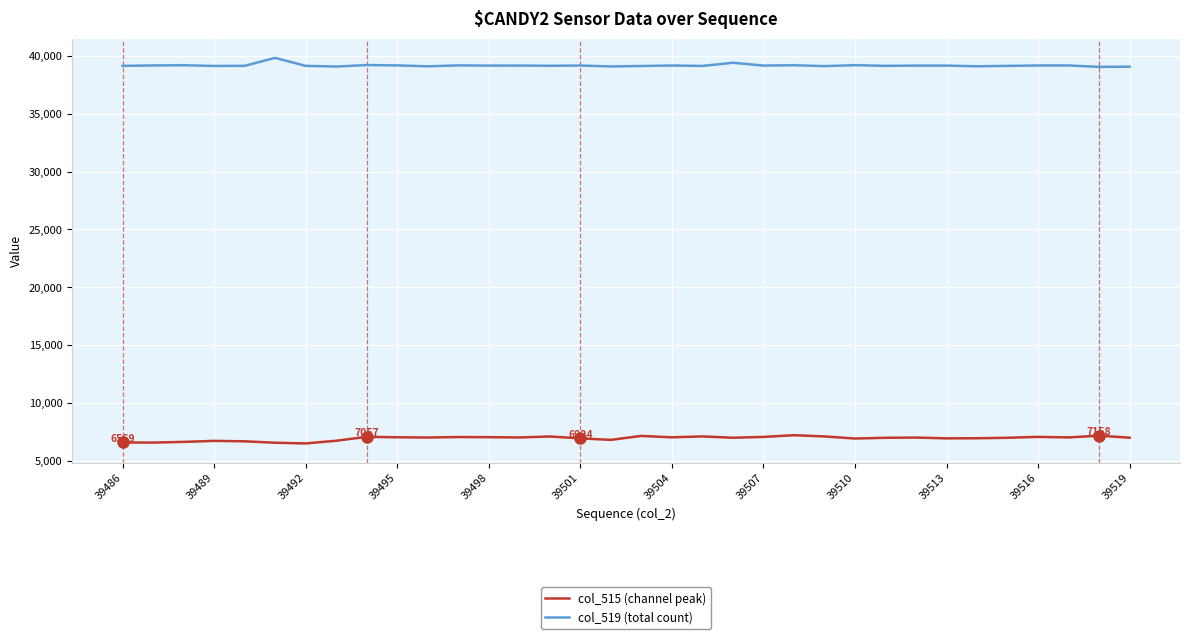

What is the maximum value for col_515 (channel peak)?

7197